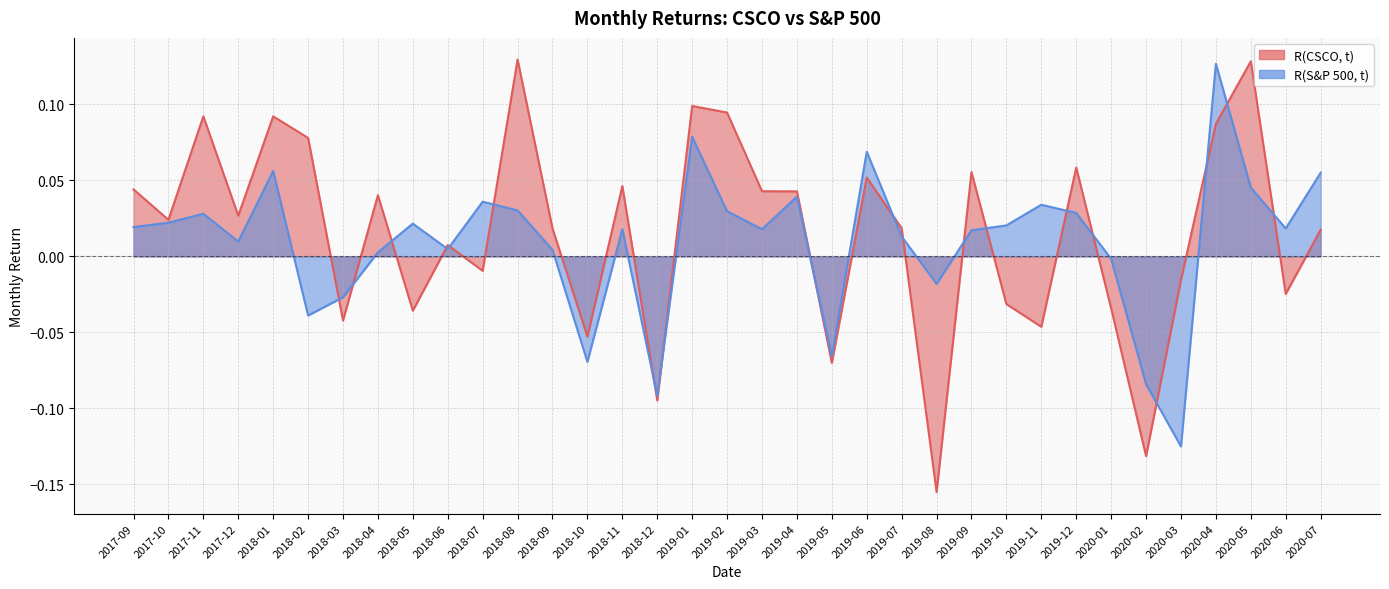

True or false: R(S&P 500, t) has more than 2 interior local peaks.

True